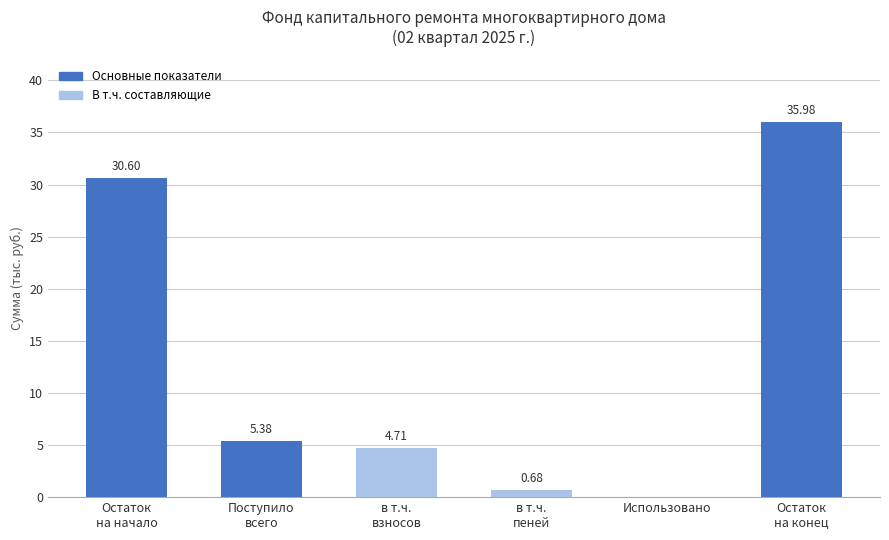

How many categories are shown in the chart?

6